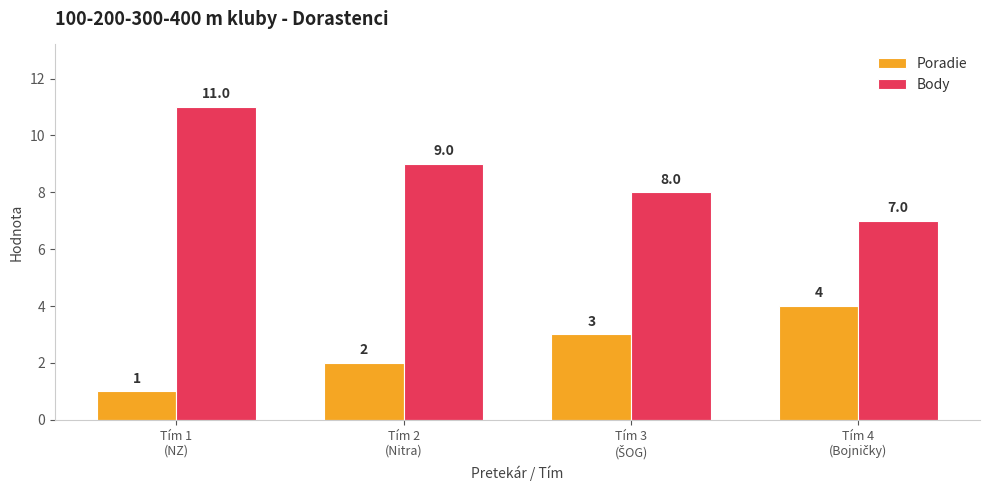

What is the greatest value displayed?

11